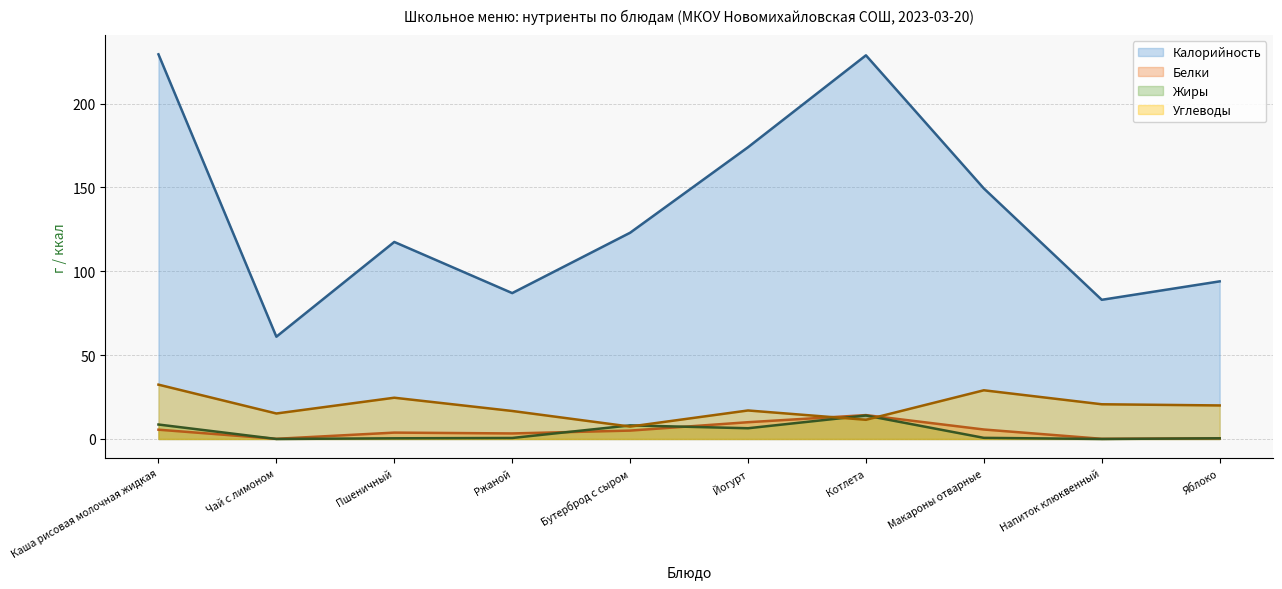

Where is Углеводы nearest to the value 19?

Яблоко